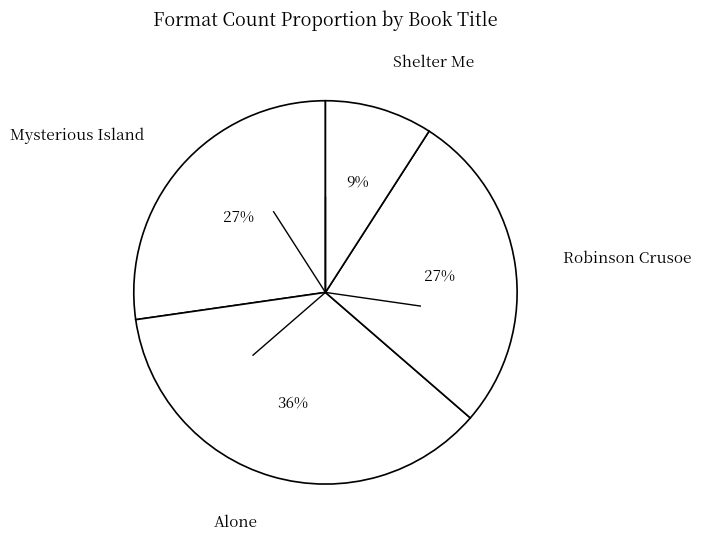

Is the sum of Shelter Me and Robinson Crusoe greater than half?

No